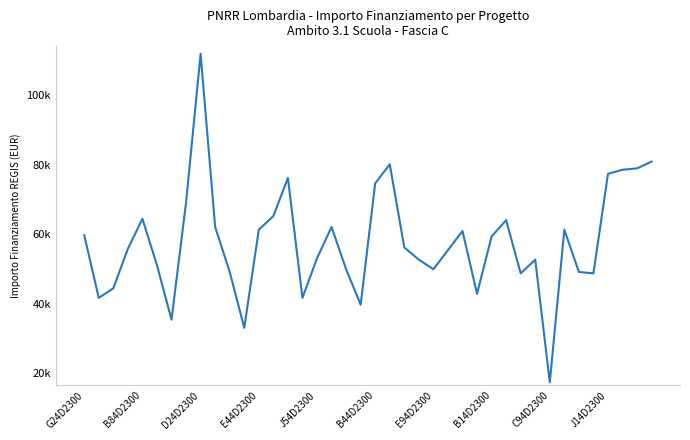

True or false: the data has more than 2 interior local peaks.

True